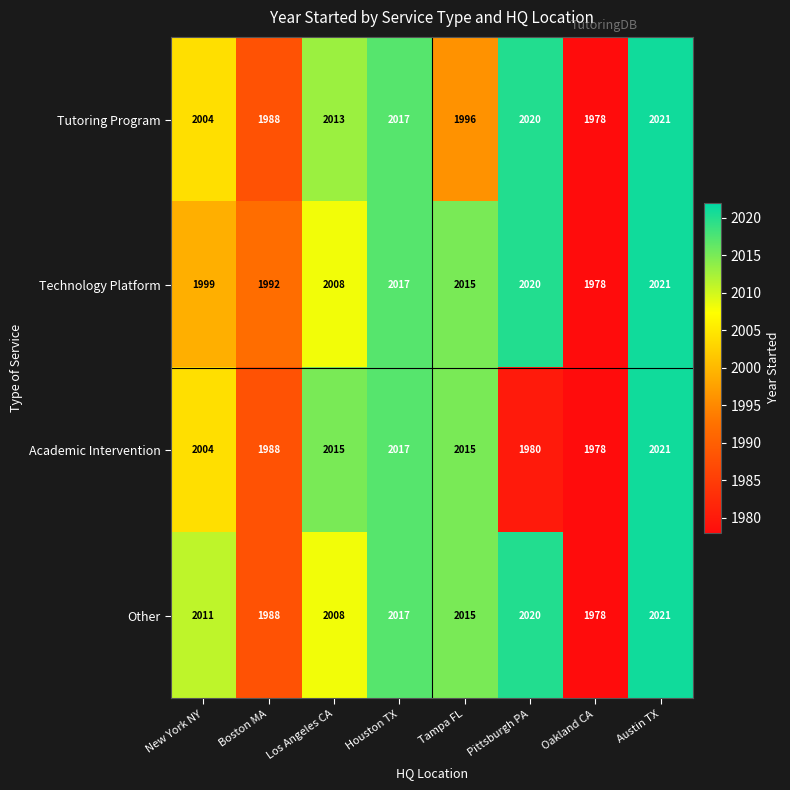

What is the total value across all series at Tampa FL?

8041